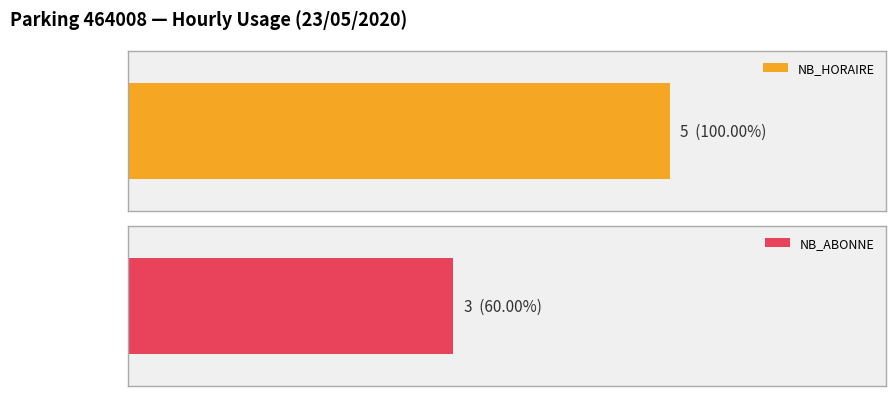

Reading right to left, transcribe all the data shown in this chart.

NB_HORAIRE: 23=0	22=0	21=0	20=0	19=0	18=1	17=1	16=1	15=0	14=1	13=1	12=0	11=0	10=0	9=0	8=0	7=0	6=0	5=0	4=0	3=0	2=0
NB_ABONNE: 23=0	22=0	21=0	20=0	19=0	18=0	17=0	16=0	15=0	14=0	13=0	12=0	11=0	10=1	9=1	8=1	7=0	6=0	5=0	4=0	3=0	2=0